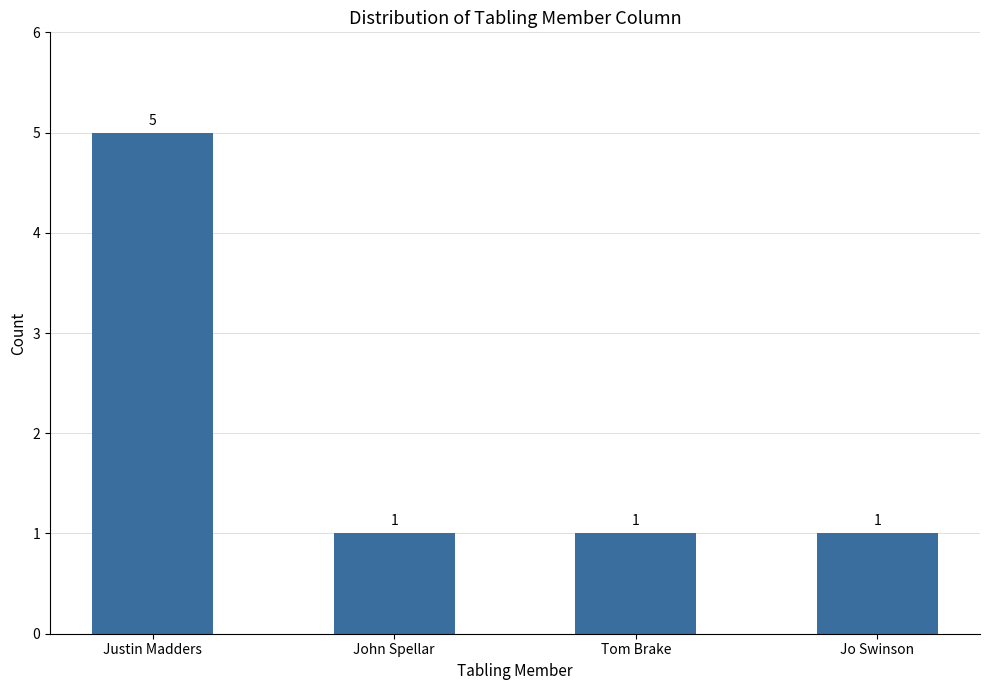

What is the label of the 2nd bar from the left?

John Spellar